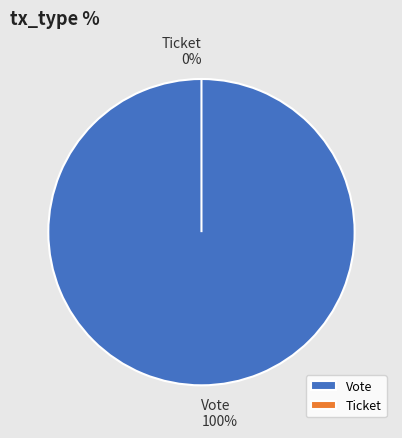

Is it true that Vote is 99% of the pie?

False